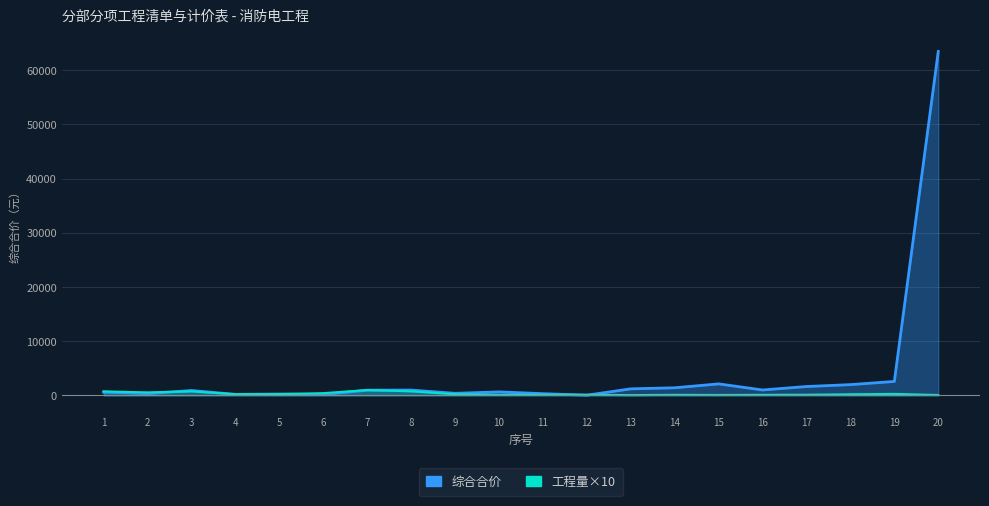

Which series has the largest total across all categories?

综合合价